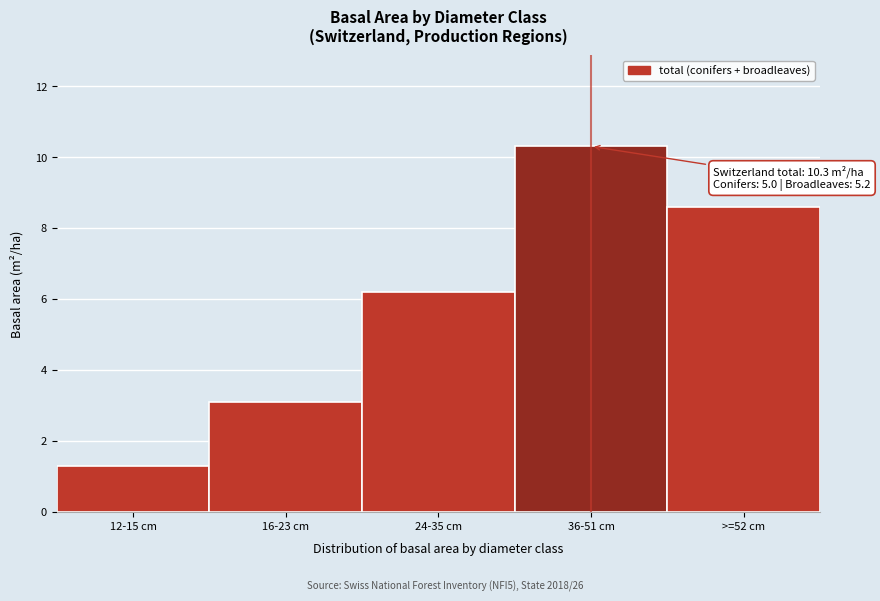

Reading left to right, extract all data points from this chart.

1.3	3.1	6.2	10.3	8.6